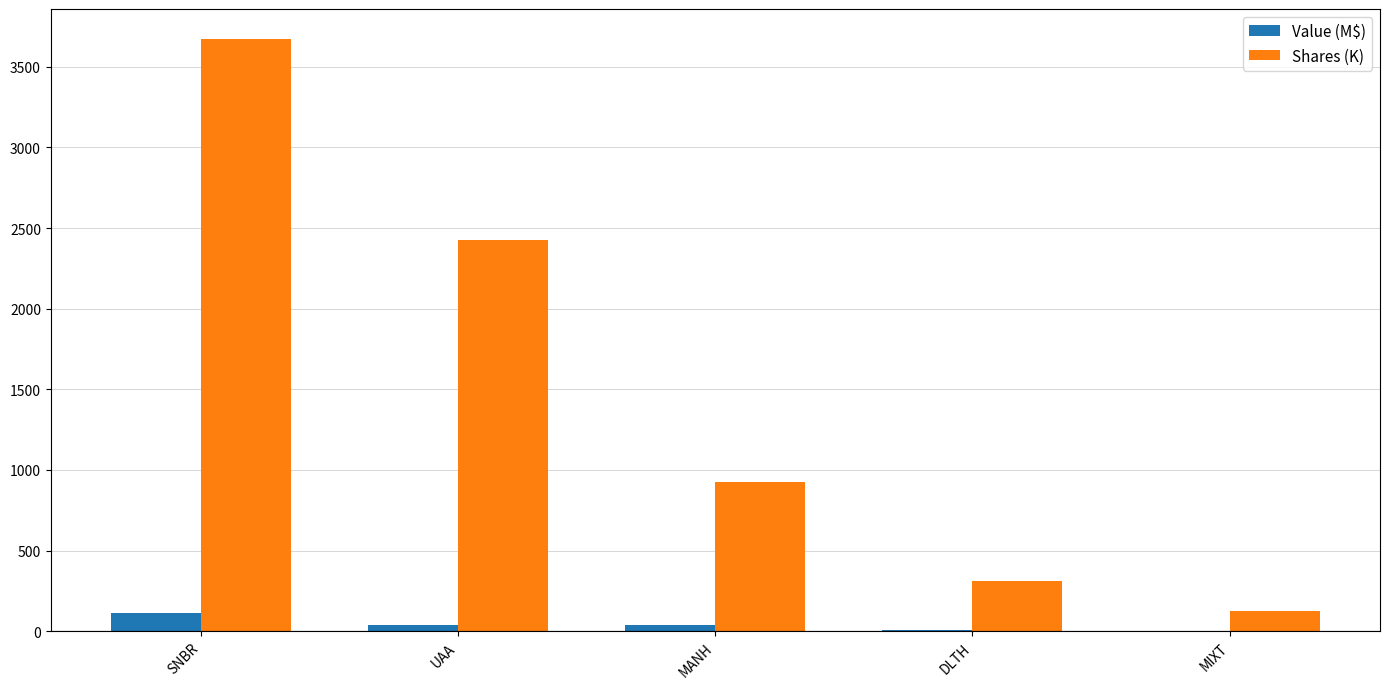

Between SNBR and MIXT, which series saw the biggest shift?

Shares (K)